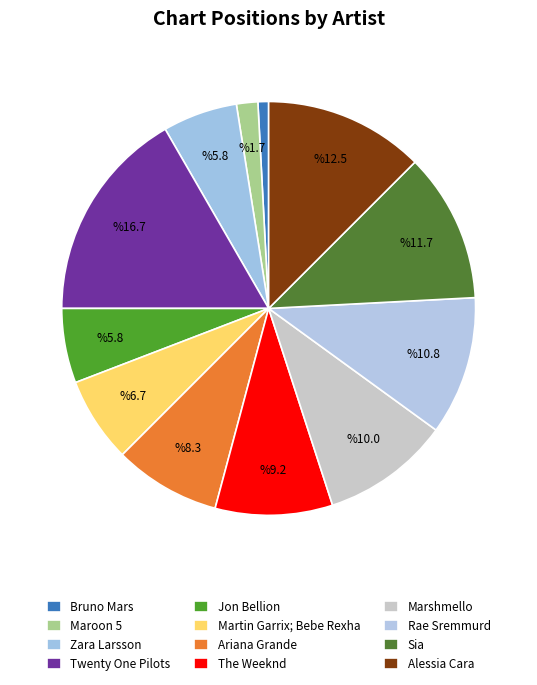

True or false: Martin Garrix; Bebe Rexha accounts for 7% of the total.

True